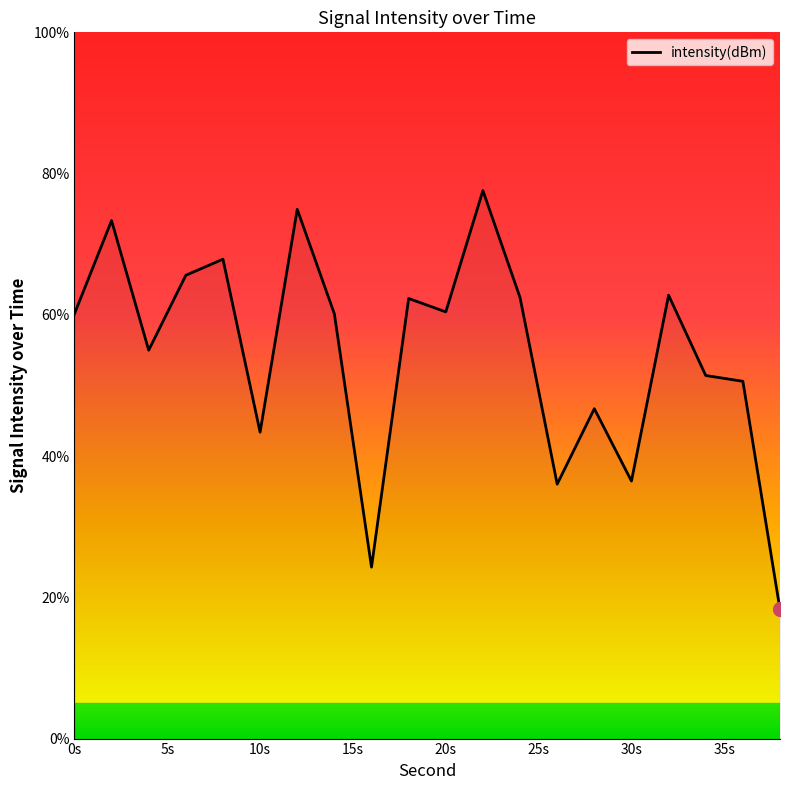

What is the difference between the maximum and minimum values?

59.3